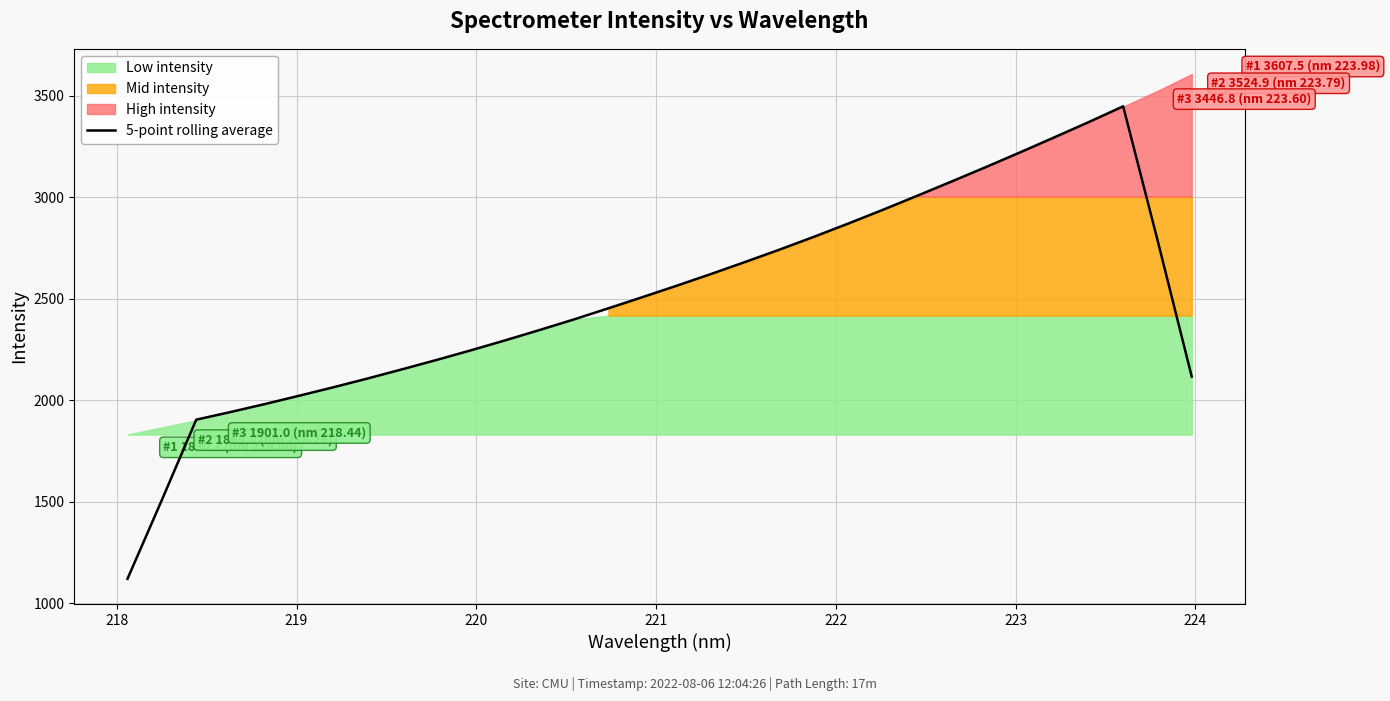

What is the highest value of the 5-point rolling average series?

3448.5